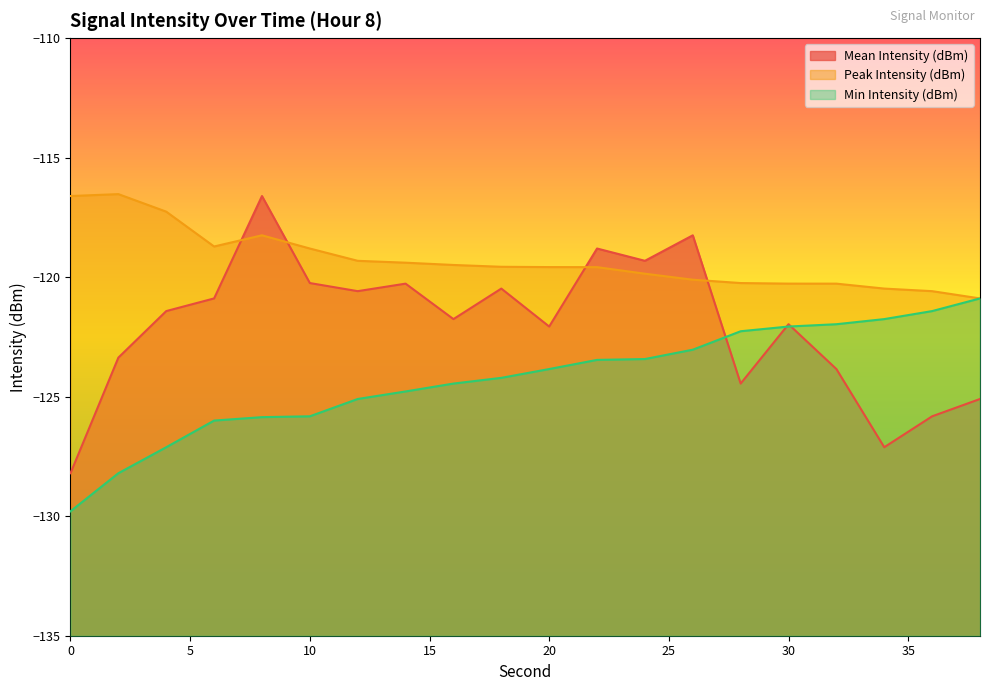

At which label does Min Intensity (dBm) reach its peak?

38